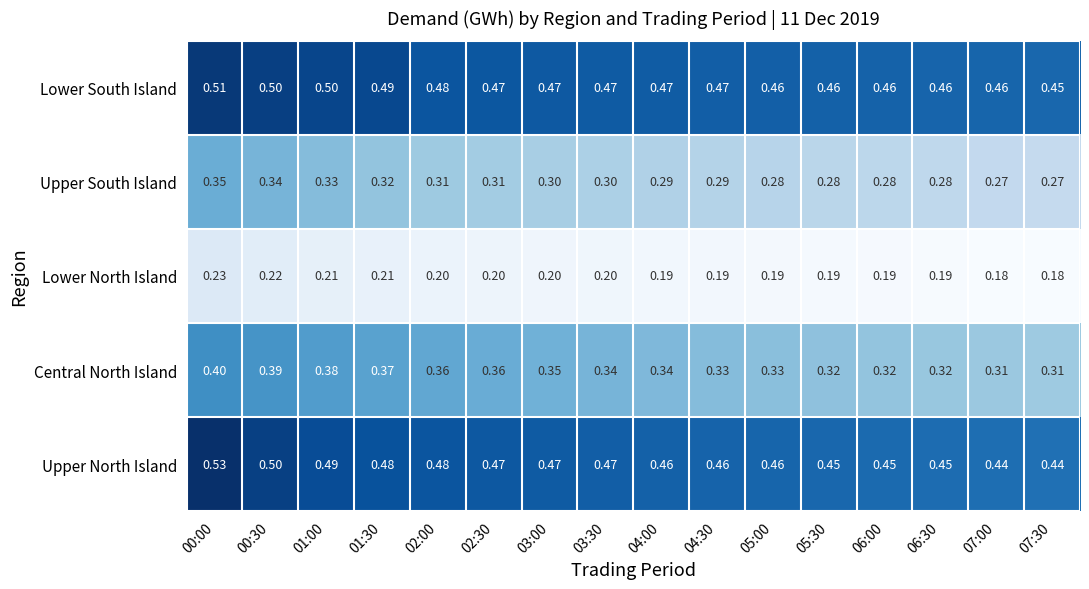

Between 00:00 and 02:30, which series saw the biggest shift?

Upper North Island